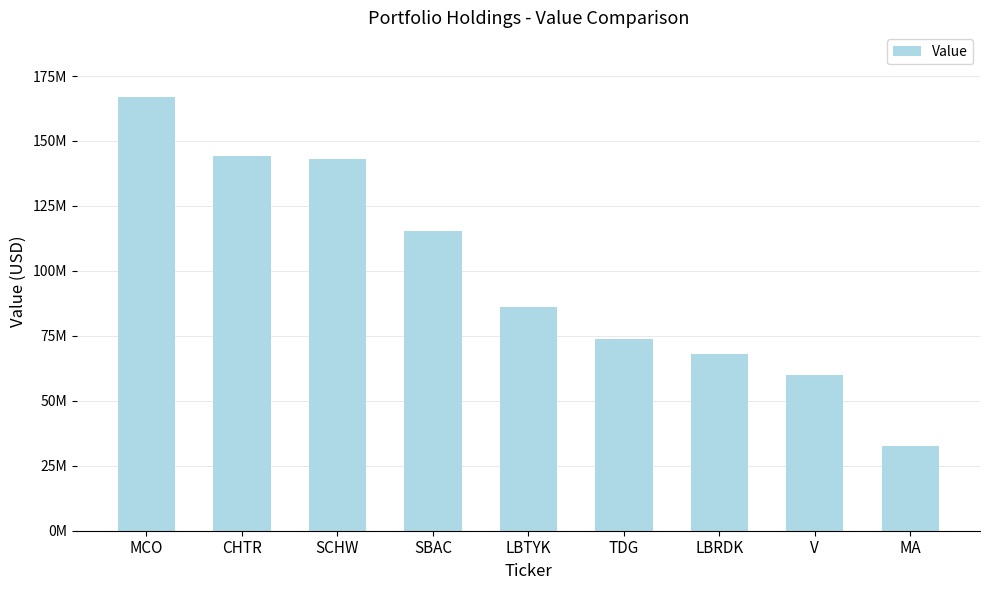

Is it true that the value at LBTYK is 130179801?

False